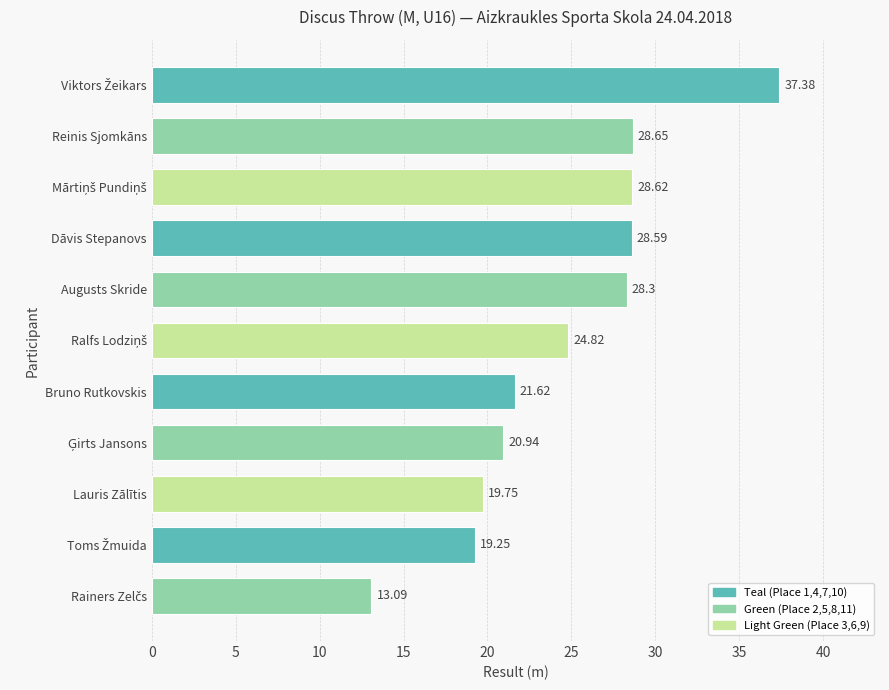

What is the label of the 5th bar from the bottom?

Bruno Rutkovskis